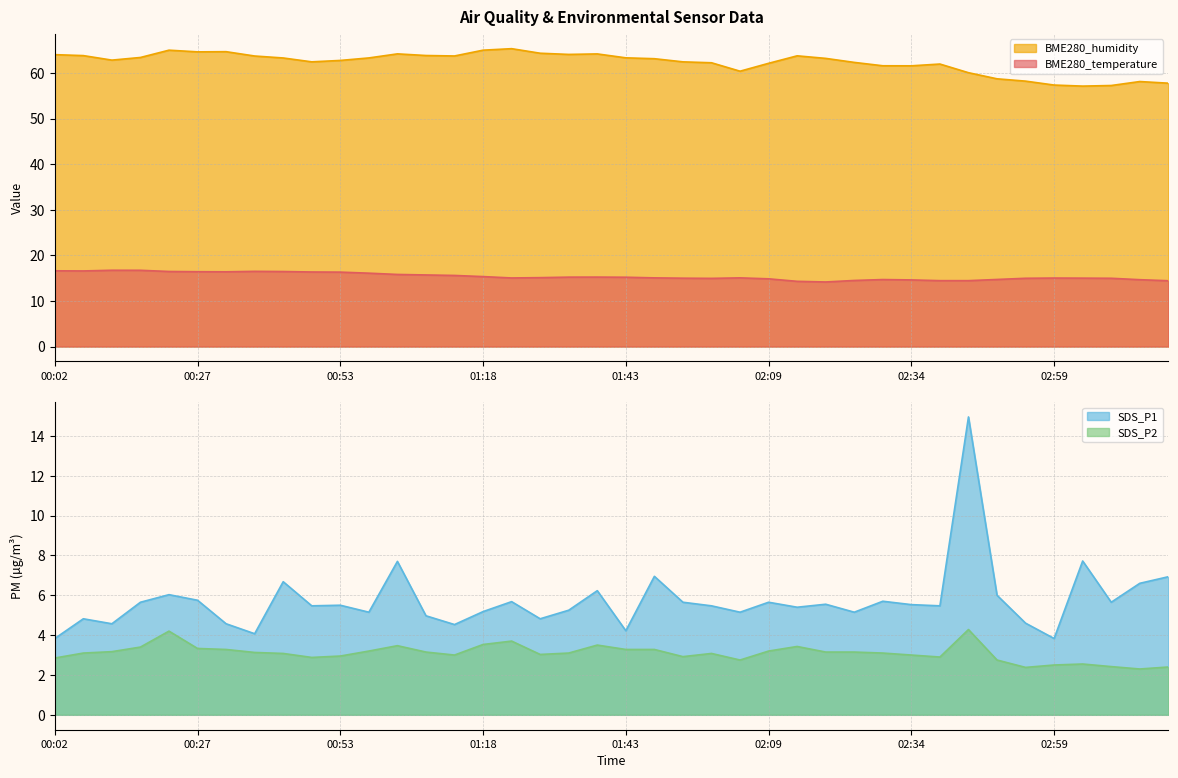

At which label is BME280_temperature closest to 15?

01:54